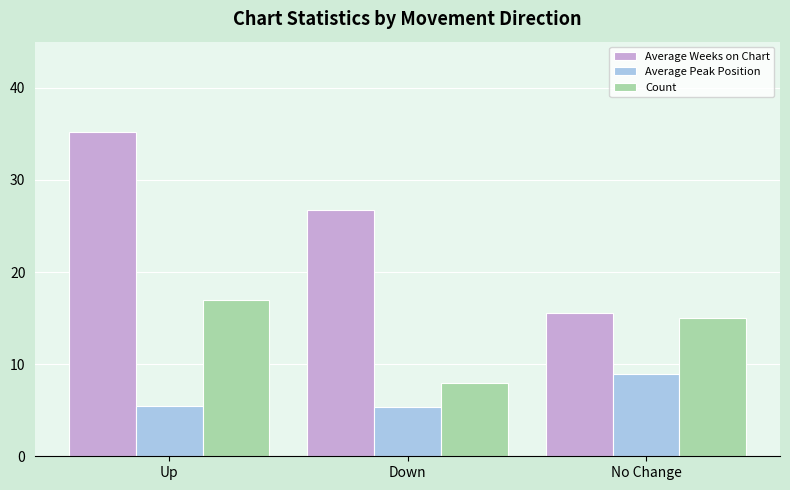

What is the highest value of the Average Peak Position series?

8.9